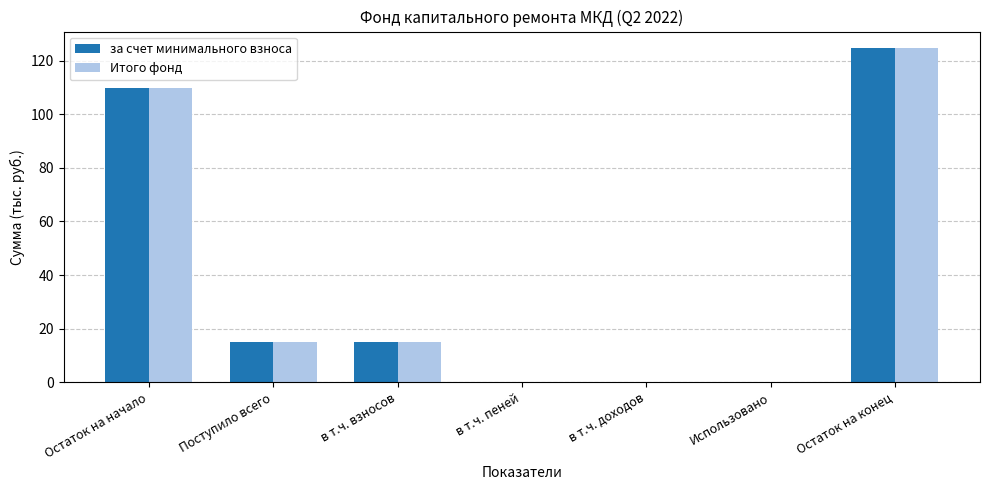

How many series are shown in this chart?

2